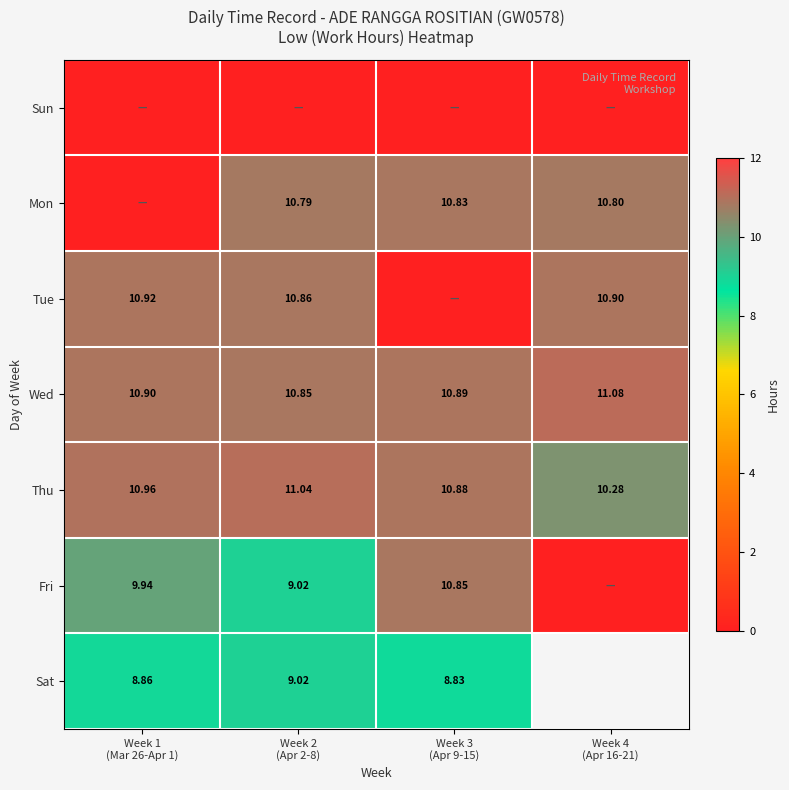

Which series has the largest total across all categories?

Wed